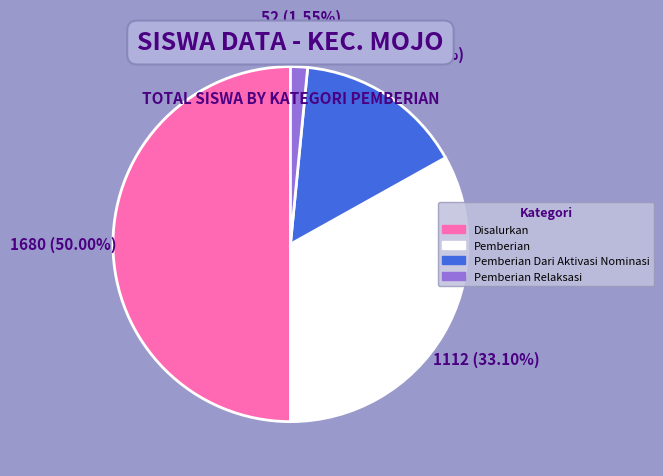

Is Pemberian Dari Aktivasi Nominasi the majority of the pie?

No